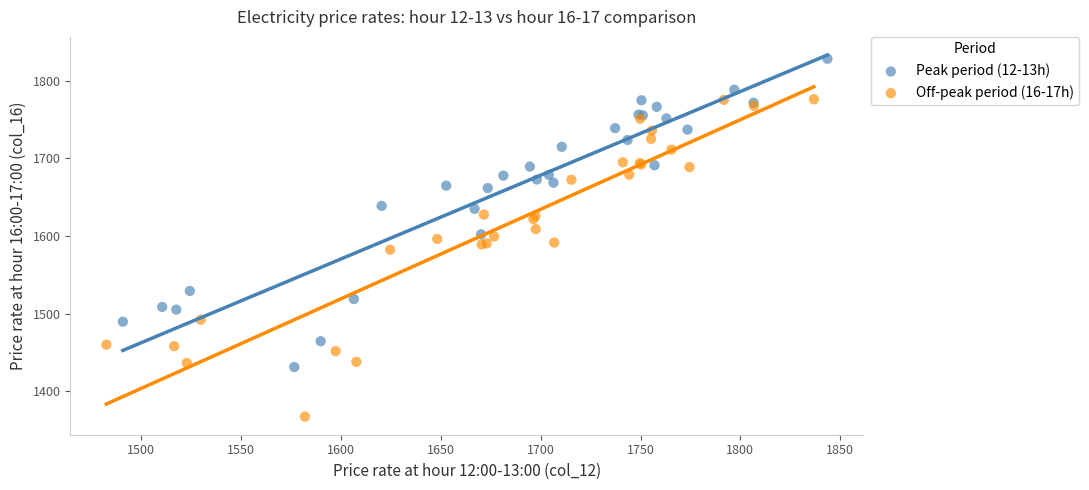

Which series reaches the minimum Y coordinate?

Off-peak period (16-17h)